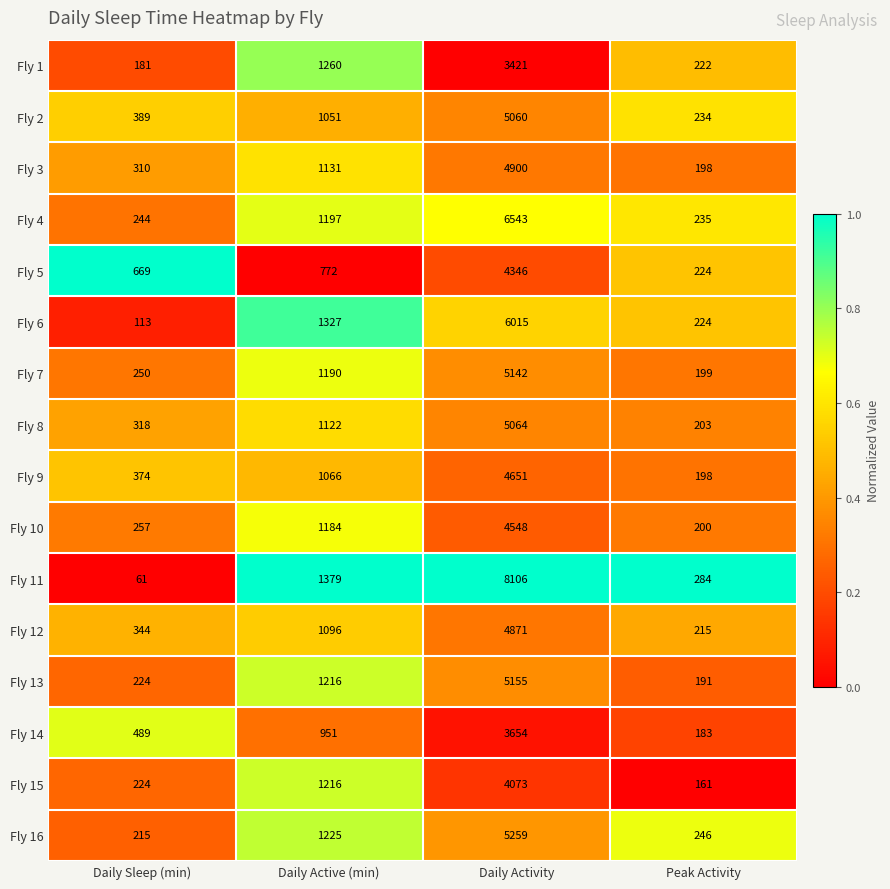

What is the difference between the second highest and second lowest values in the Fly 14 series?

462